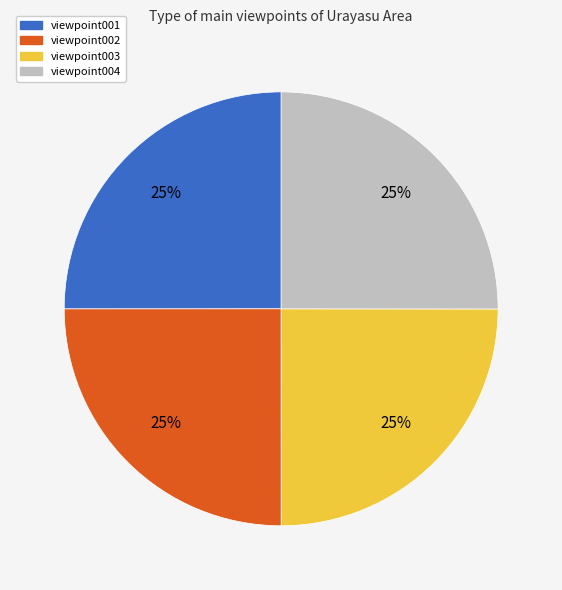

To the nearest percent, what percentage of the pie is viewpoint001?

25%